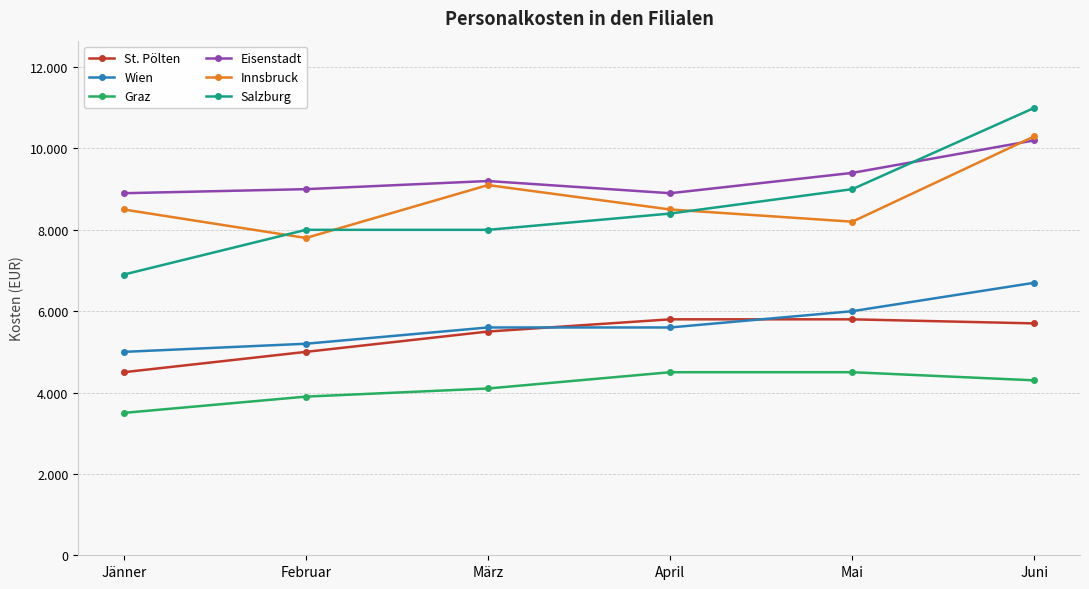

Reading left to right, extract all data points from this chart.

St. Pölten: 4500	5000	5500	5800	5800	5700
Wien: 5000	5200	5600	5600	6000	6700
Graz: 3500	3900	4100	4500	4500	4300
Eisenstadt: 8900	9000	9200	8900	9400	10200
Innsbruck: 8500	7800	9100	8500	8200	10300
Salzburg: 6900	8000	8000	8400	9000	11000